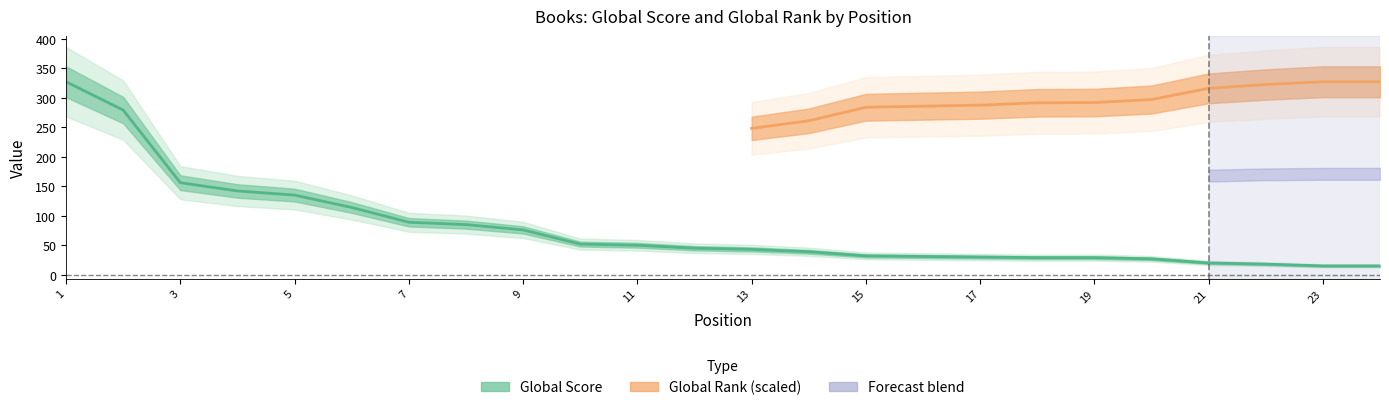

What is the sum of the values at 21 and 13?

63